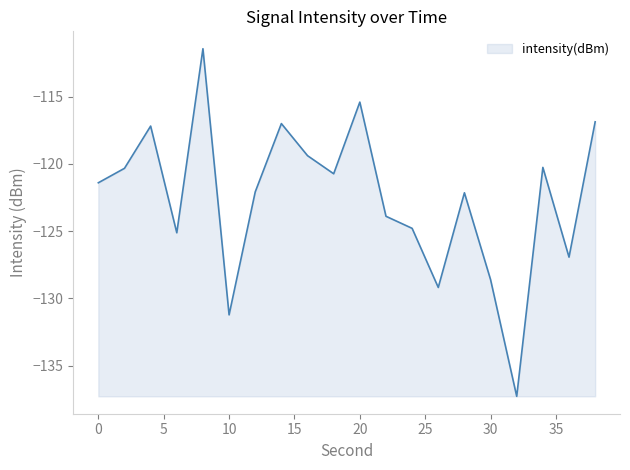

What is the maximum value shown in the chart?

-111.4